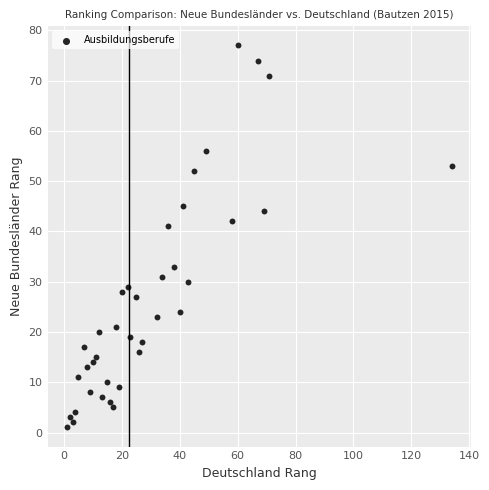

What is the range of X values (max minus min)?

133